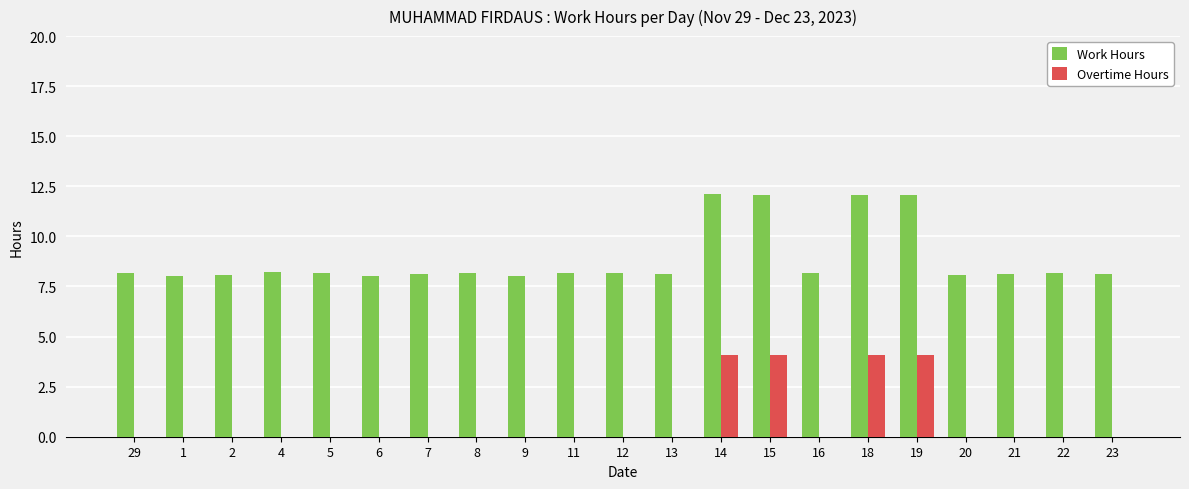

What is the total value across all series at 21?

8.1